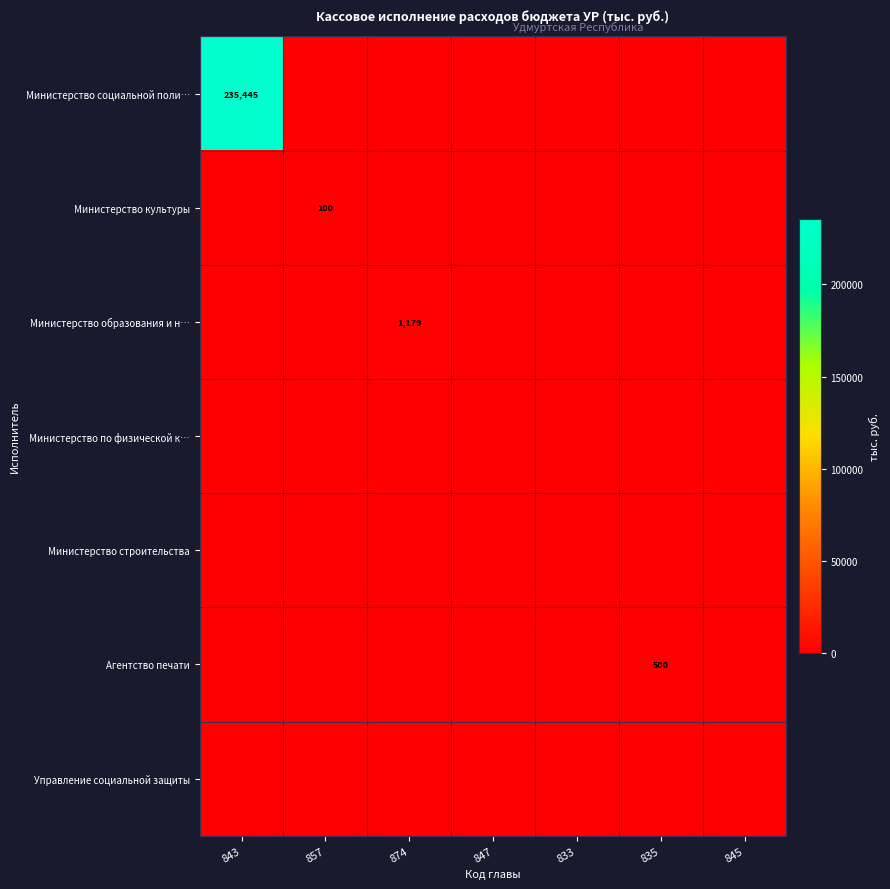

Is it true that Агентство печати equals 500 at 835?

True